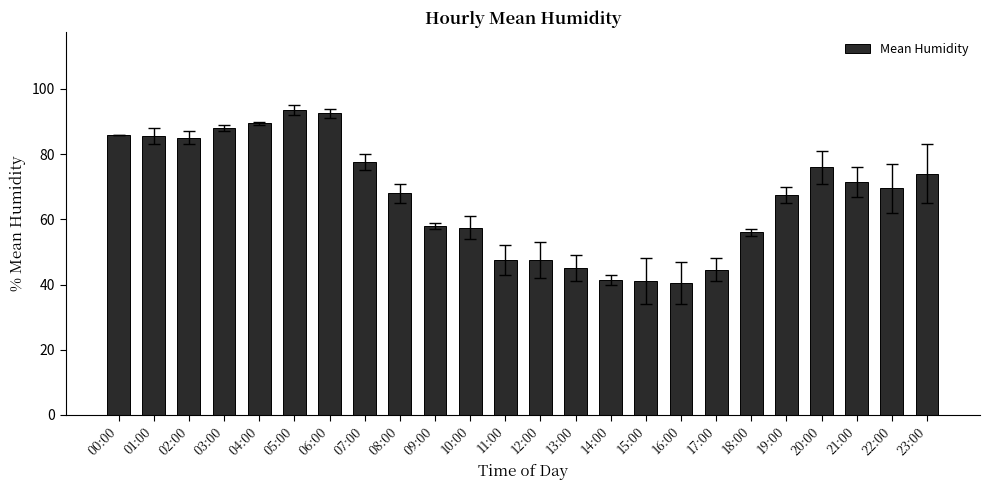

What is the difference between the second highest and second lowest values?

51.5